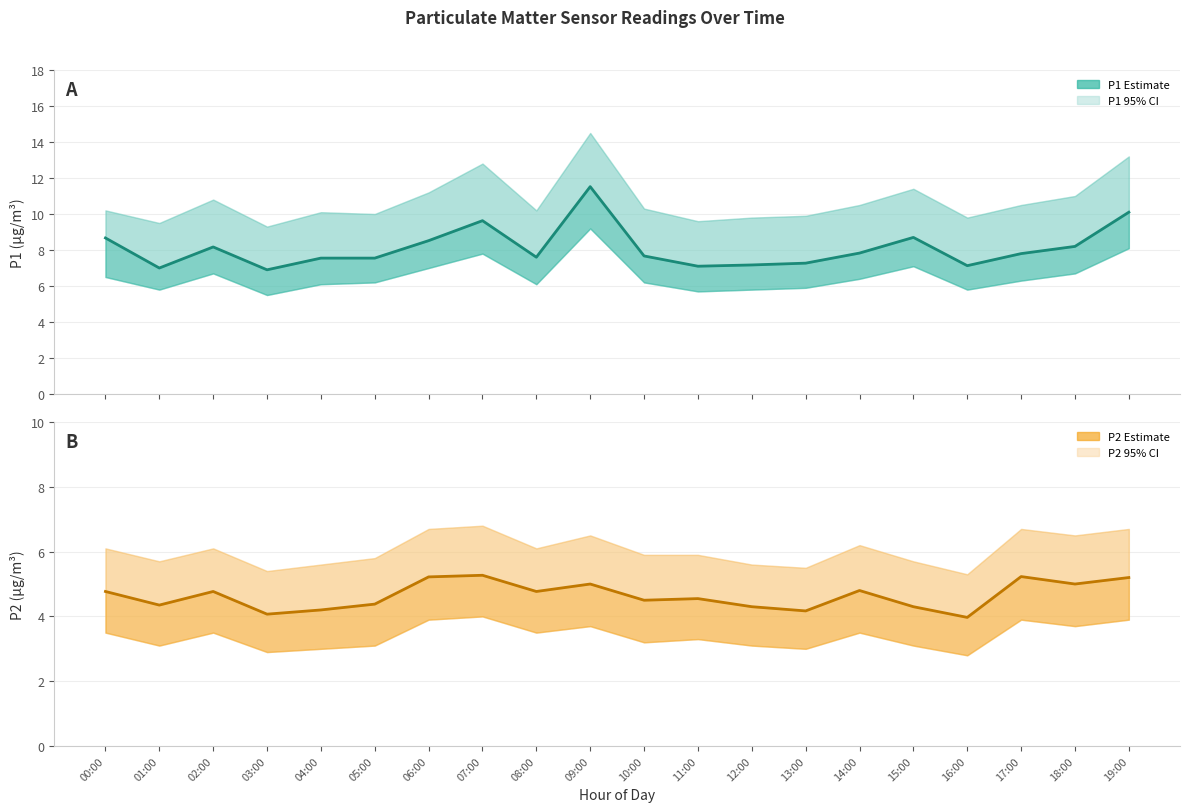

How many lines are shown in the chart?

2